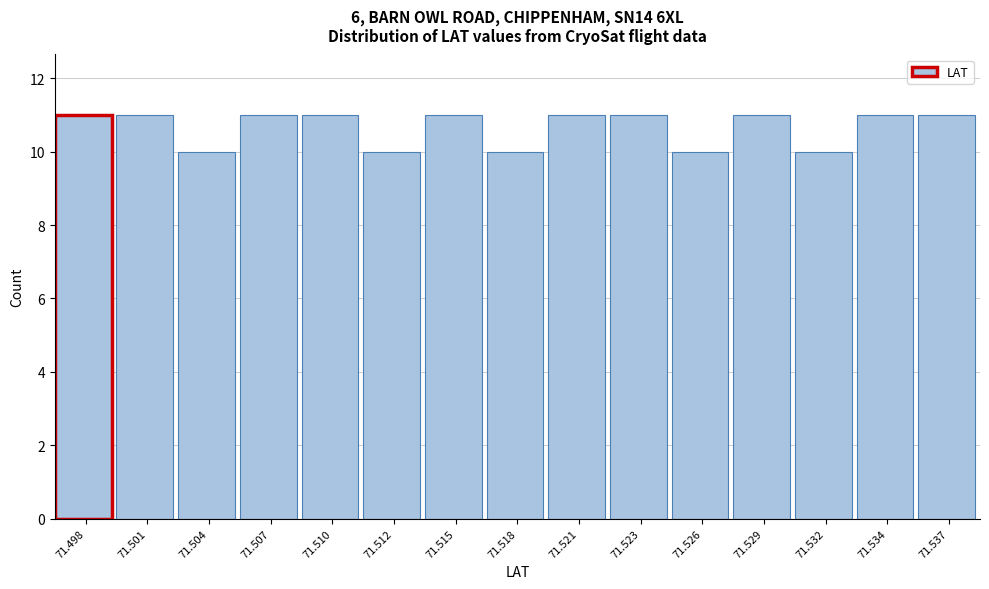

Reading left to right, what are all the values shown in this chart?

71.498=11	71.501=11	71.504=10	71.507=11	71.510=11	71.512=10	71.515=11	71.518=10	71.521=11	71.523=11	71.526=10	71.529=11	71.532=10	71.534=11	71.537=11